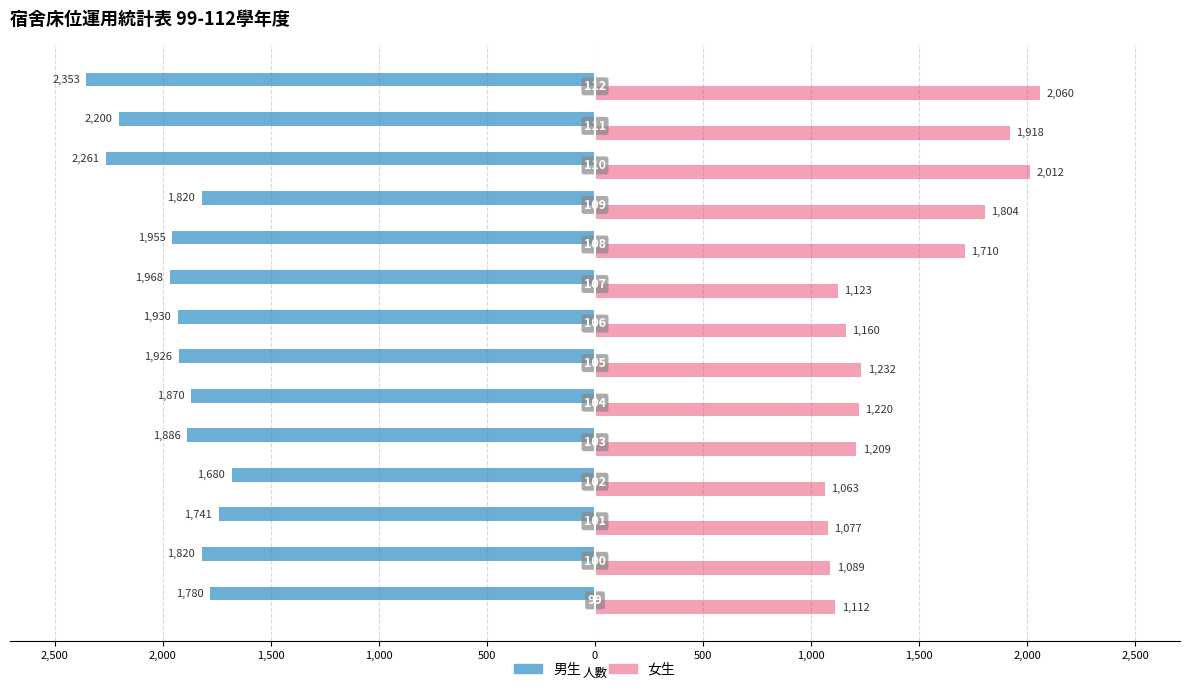

What are all the series names shown in the legend?

男生, 女生